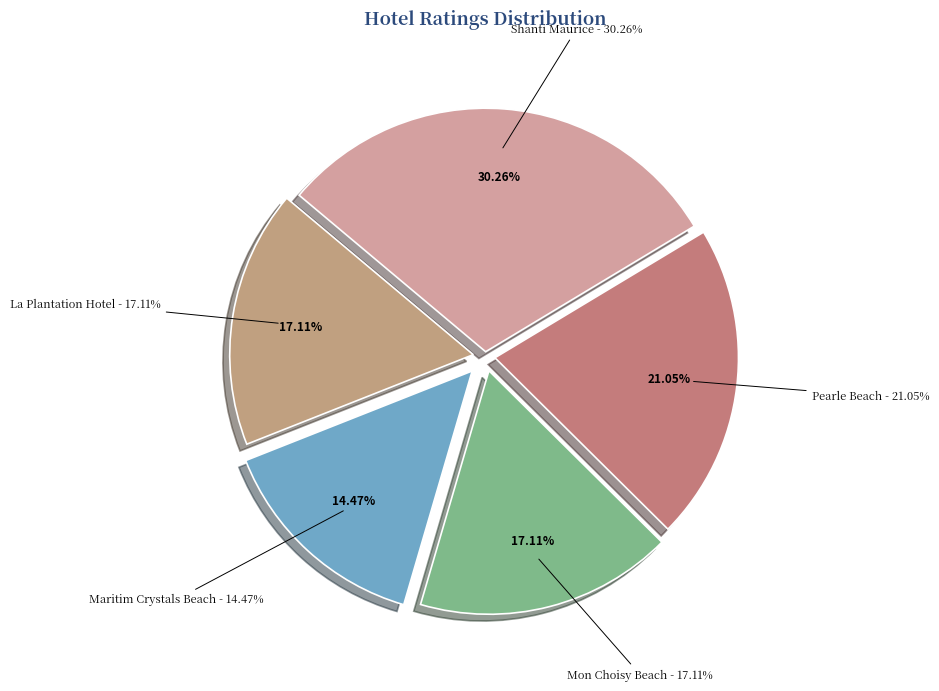

Is Maritim Crystals Beach the majority of the pie?

No